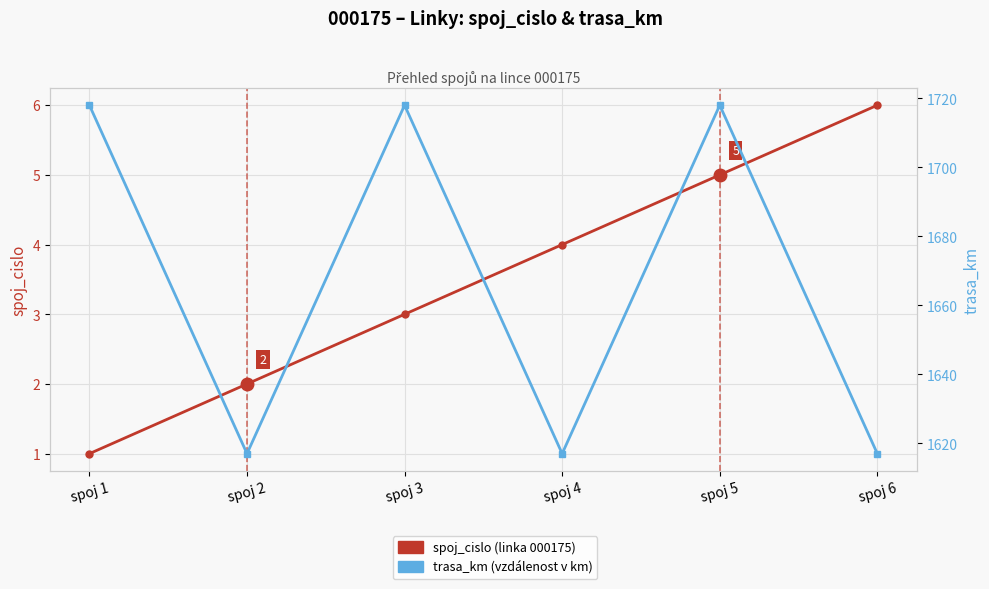

The value of spoj_cislo at spoj 2 is 3. True or false?

False